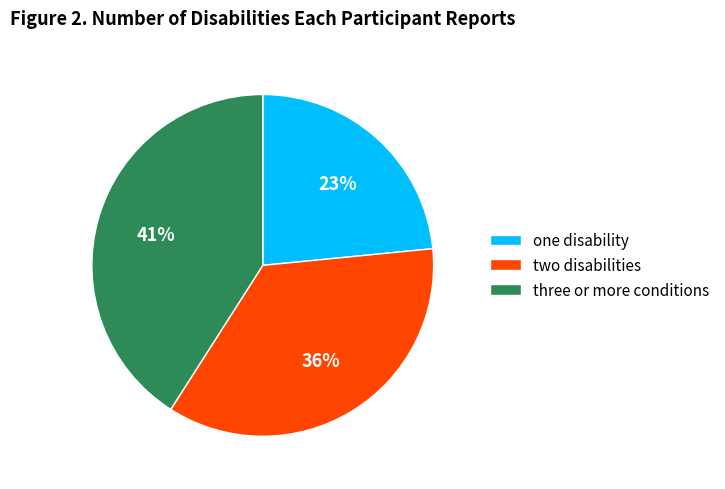

Does any single category account for the majority?

No